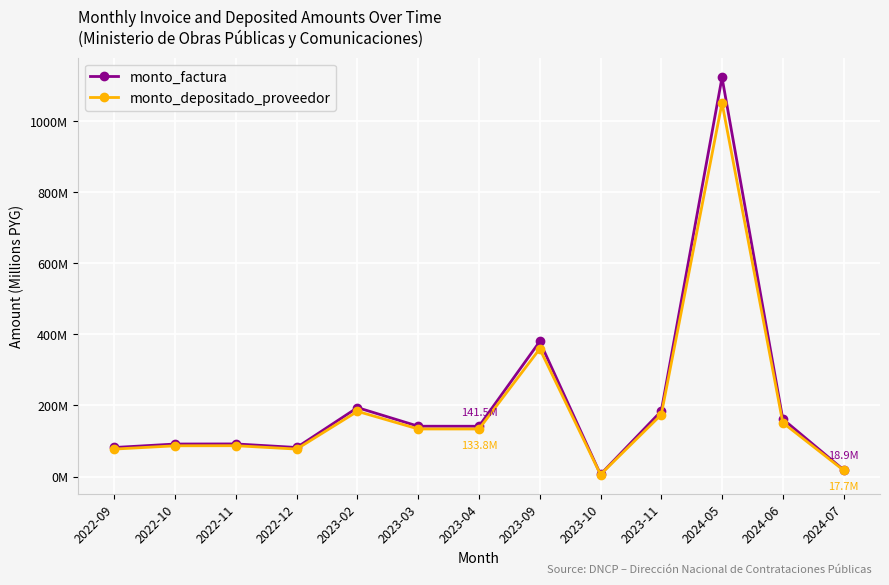

What is the total value across all series at 2023-10?

11.5